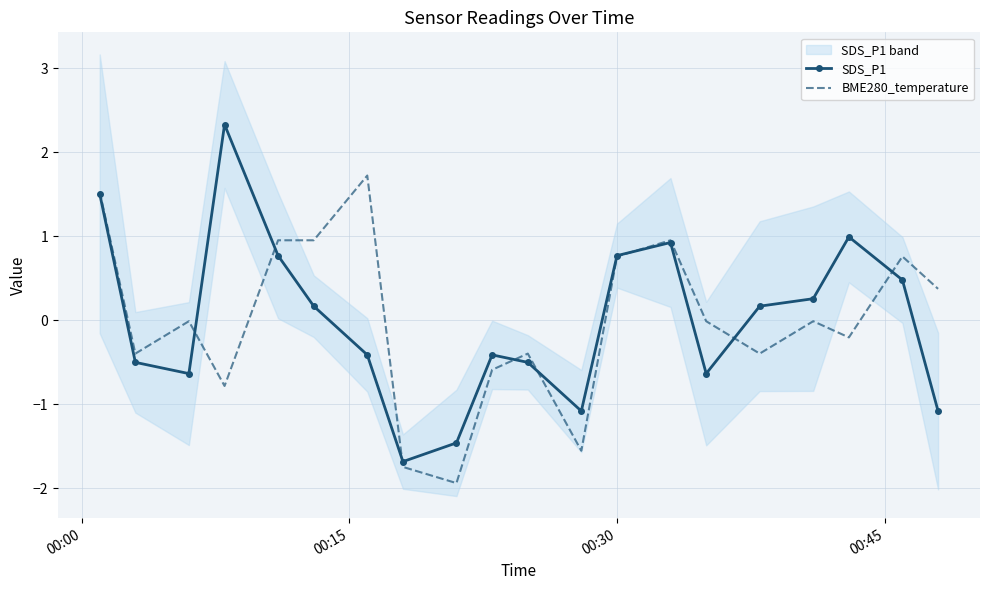

Is the value of SDS_P1 at 00:45 greater than the value of BME280_temperature at 17?

Yes